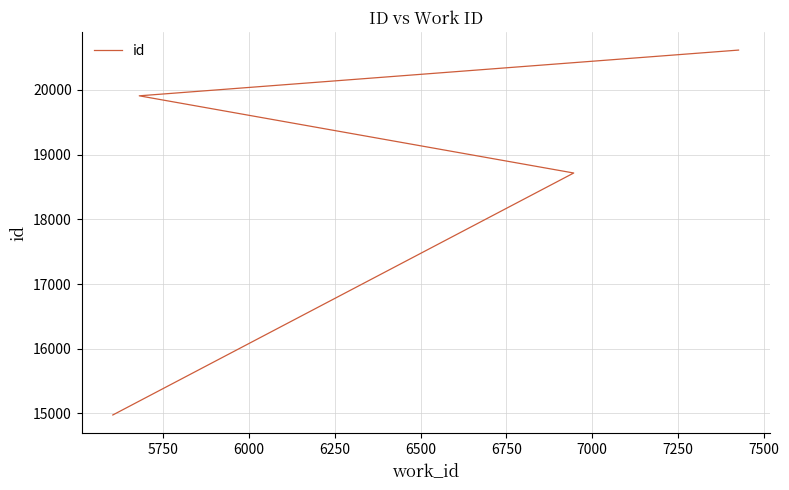

Count the number of categories in the chart.

4